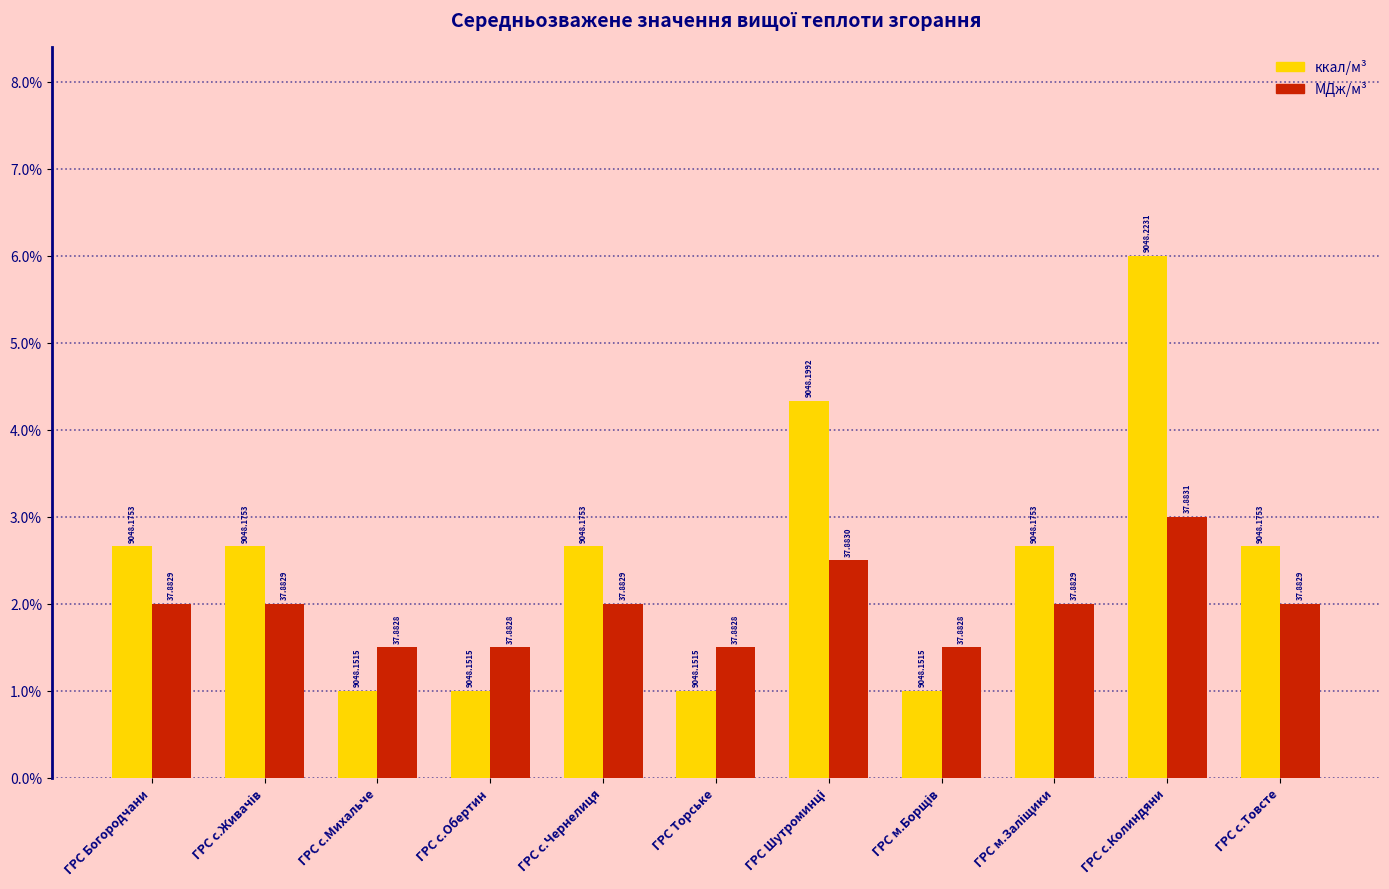

Rank the series at ГРС м.Заліщики from highest to lowest value.

ккал/м³, МДж/м³